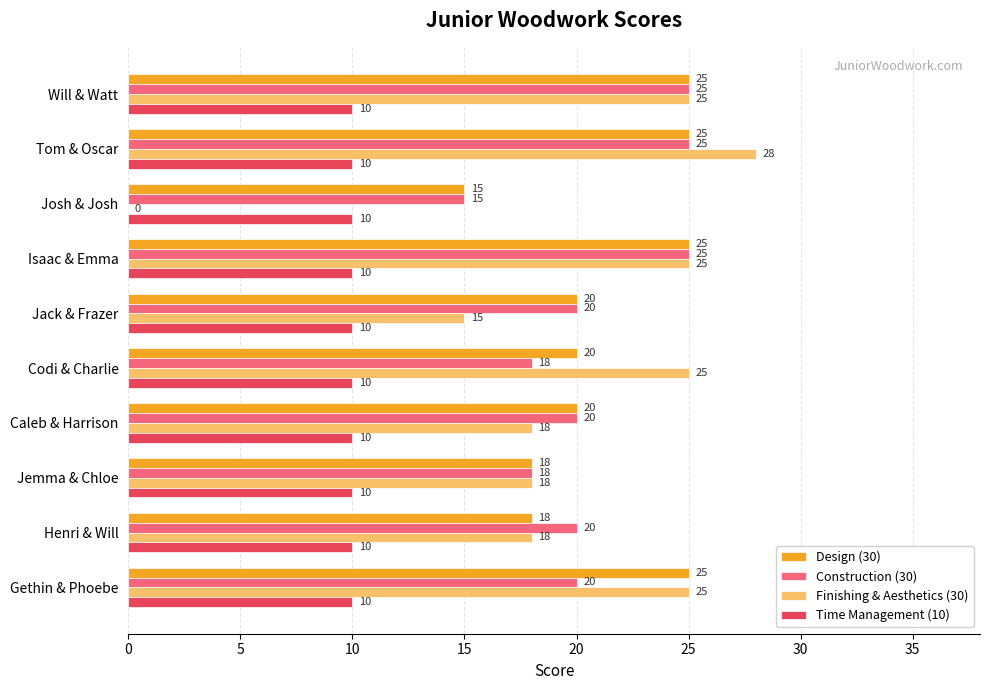

Is it true that Construction (30) equals 20 at Caleb & Harrison?

True